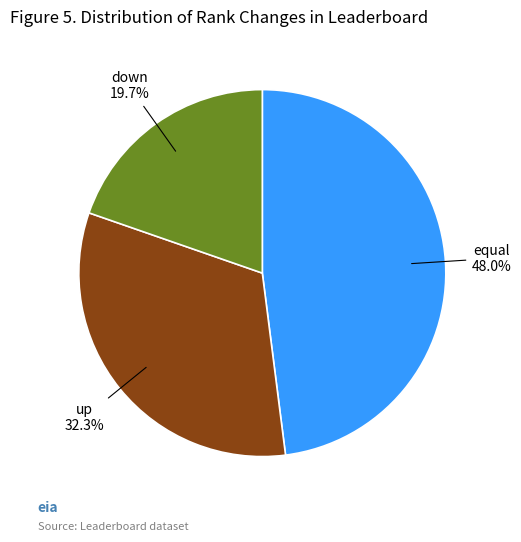

What is the largest slice in the pie chart?

equal